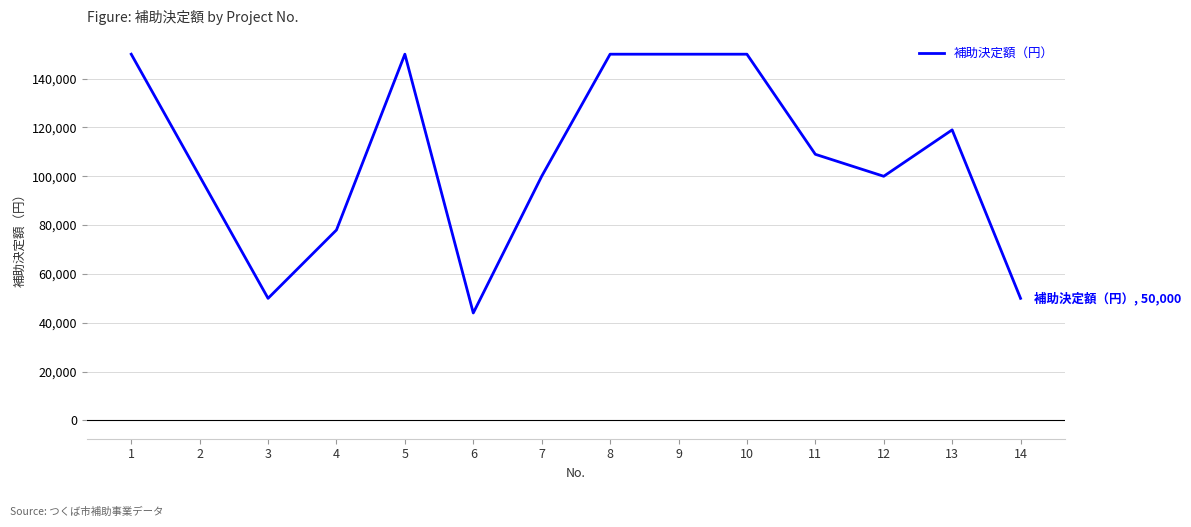

What is the change in value from 4 to 11?

+31000